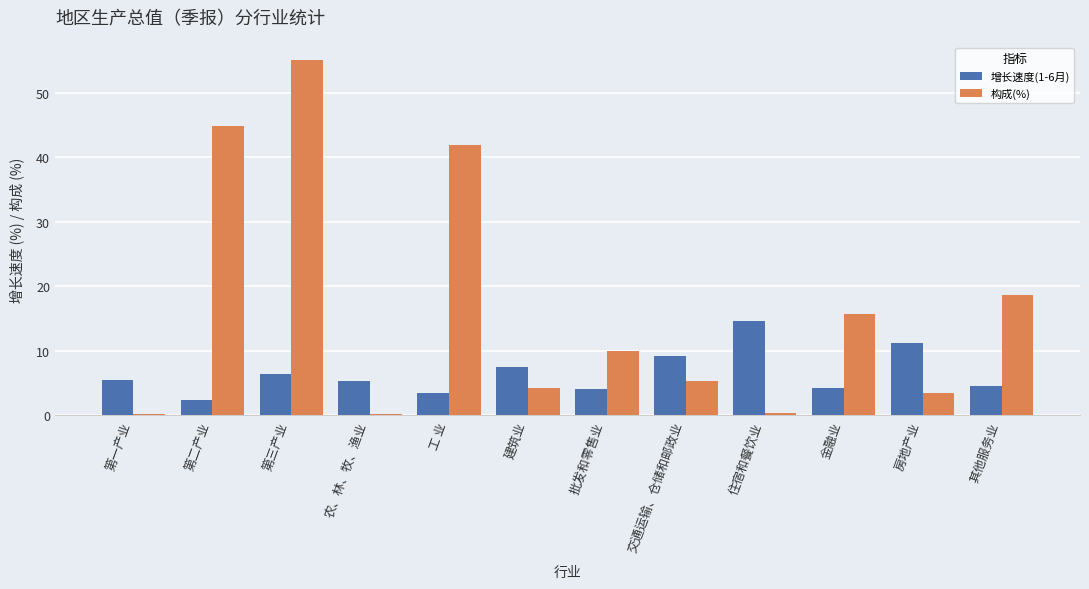

The value of 增长速度(1-6月) at 金融业 is 1.0. True or false?

False